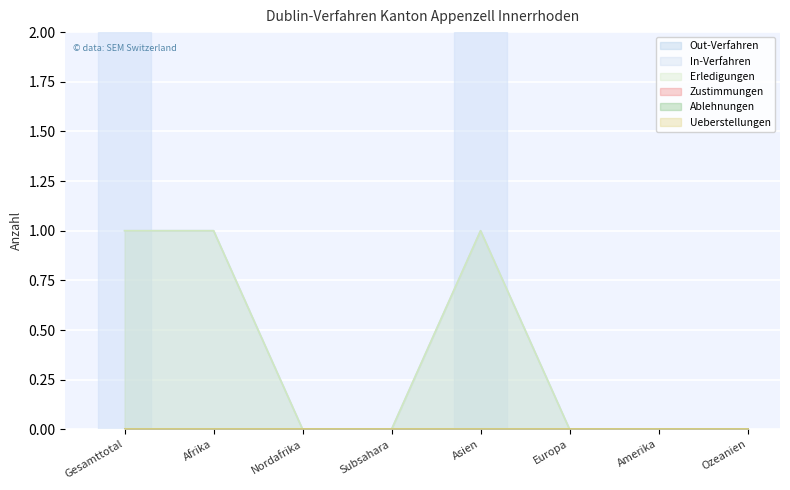

True or false: Zustimmungen and Ablehnungen cross at least once.

False